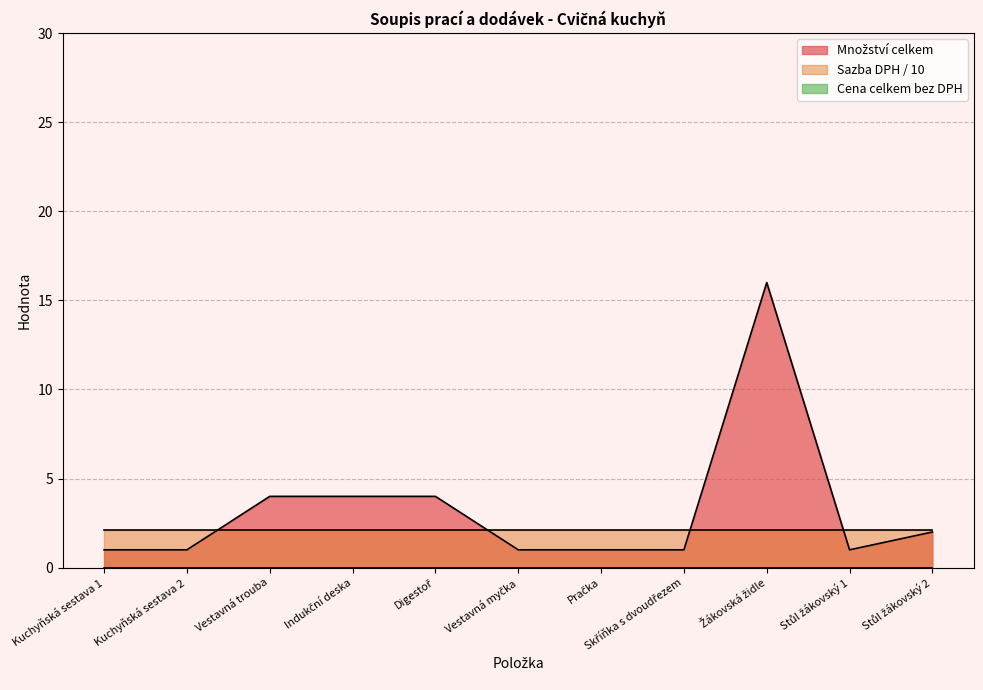

Read the Množství celkem value at Indukční deska, to the nearest 5.

5